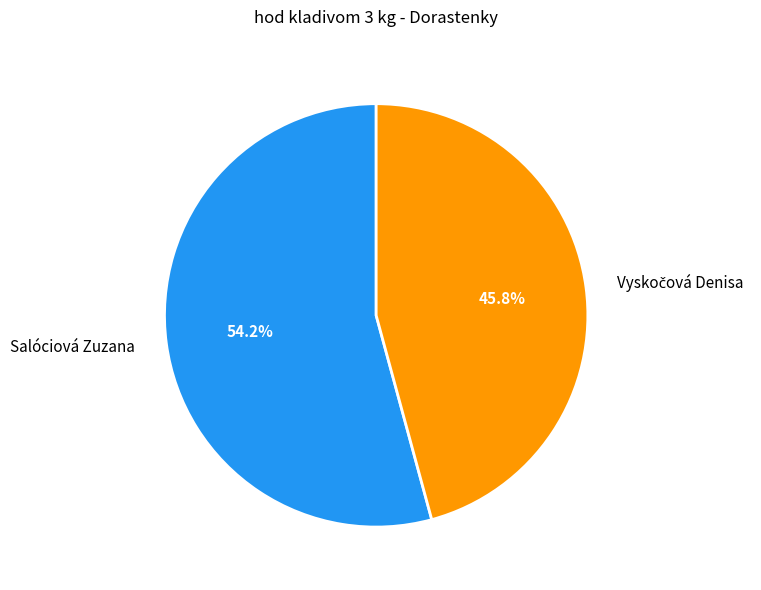

What portion of the pie excludes Salóciová Zuzana?

45.8%